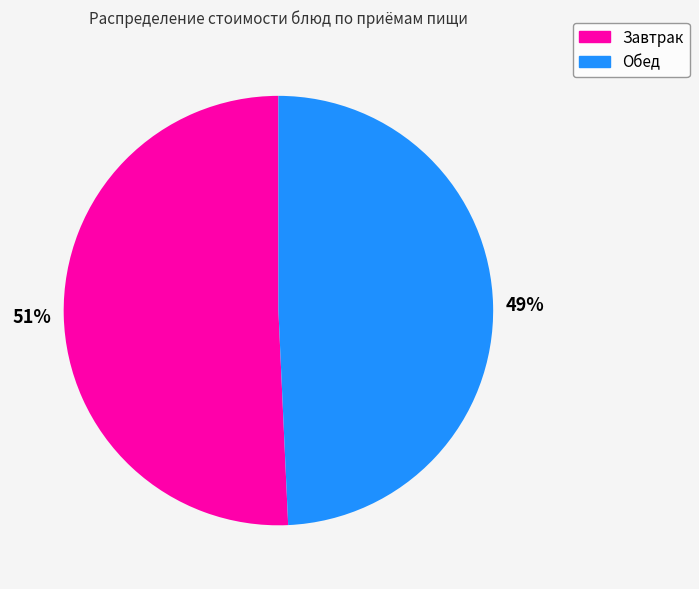

What percentage is the Обед slice, to the nearest percent?

49%